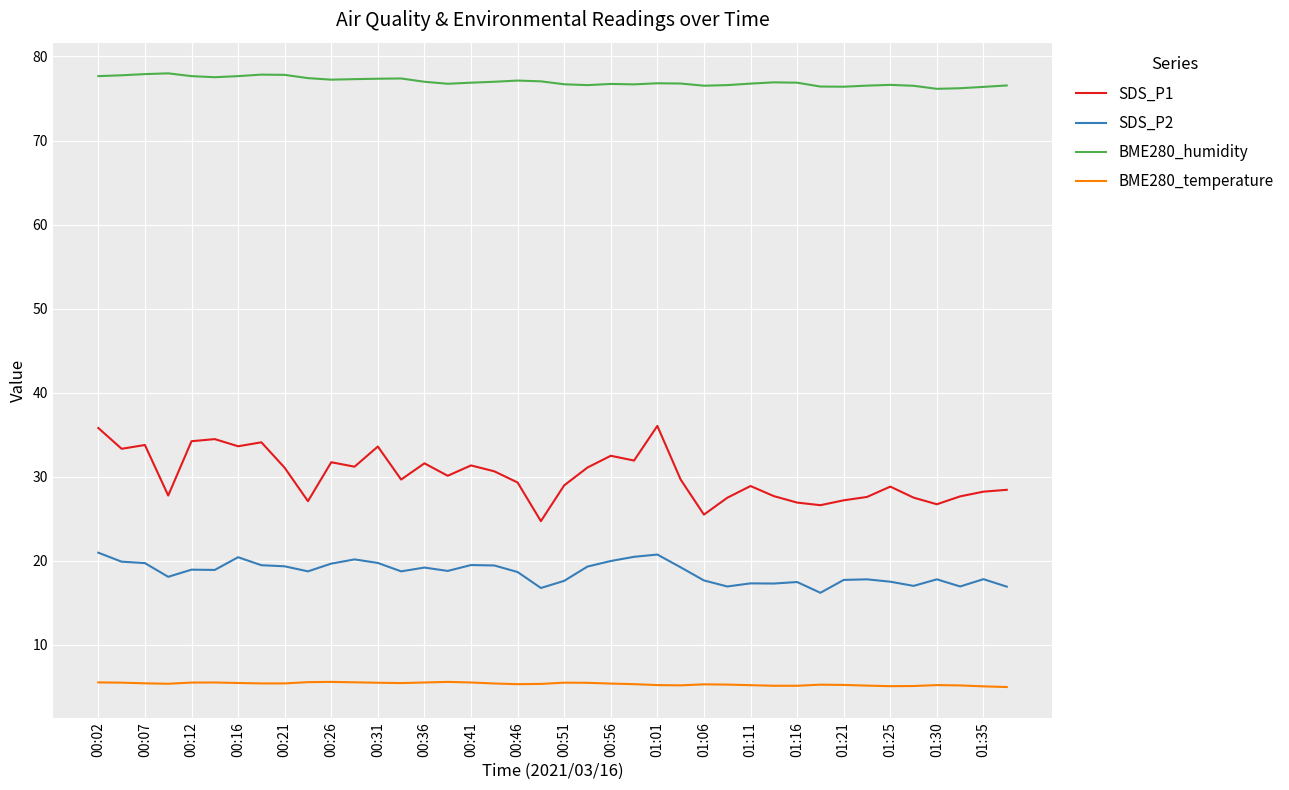

True or false: BME280_humidity has more than 2 interior local peaks.

True